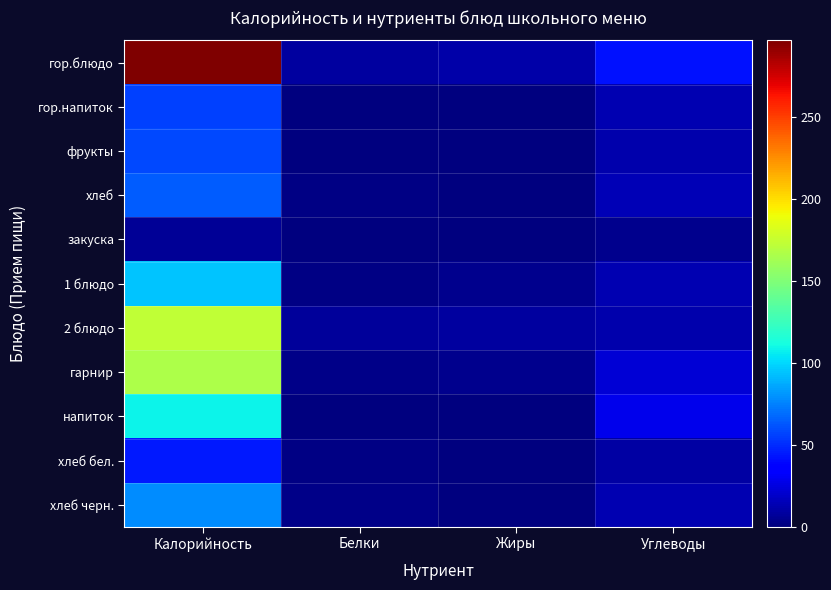

Between Калорийность and Жиры, which series saw the biggest shift?

гор.блюдо